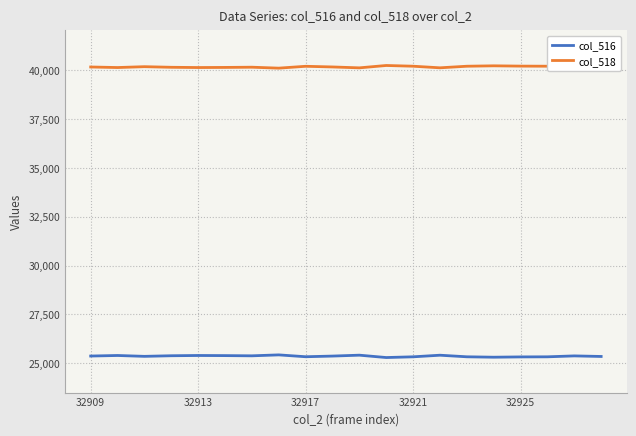

Which series has the largest total across all categories?

col_518